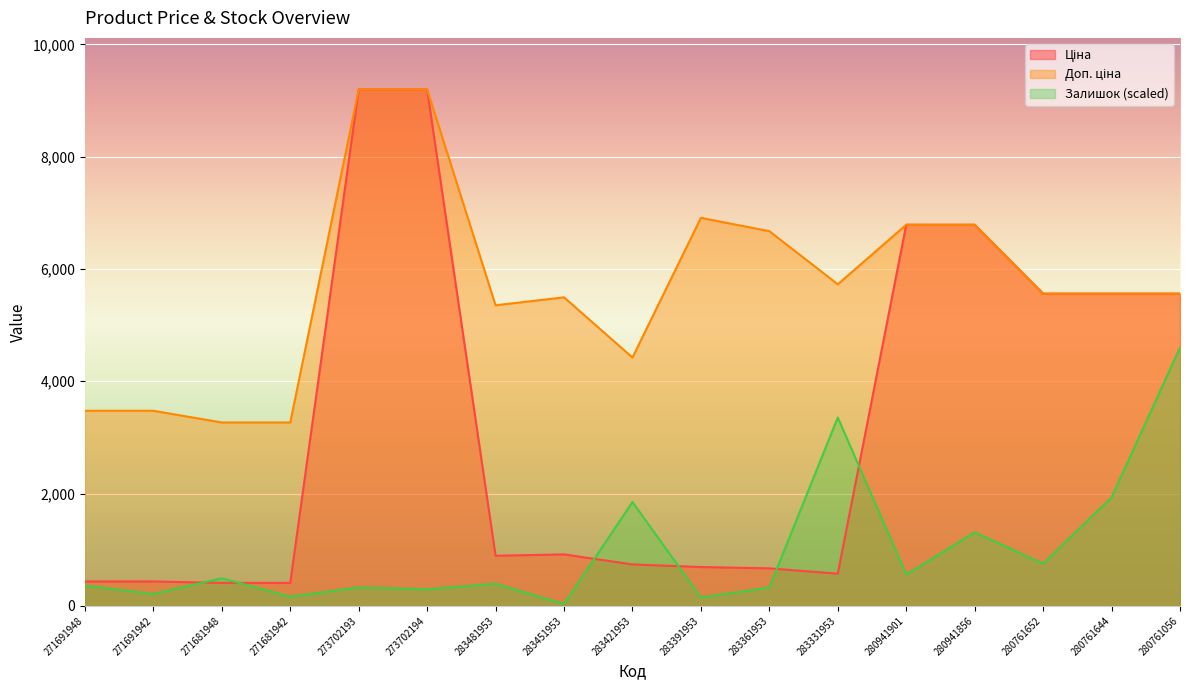

List the series in order of their peak value, lowest first.

Залишок, Ціна, Доп. ціна